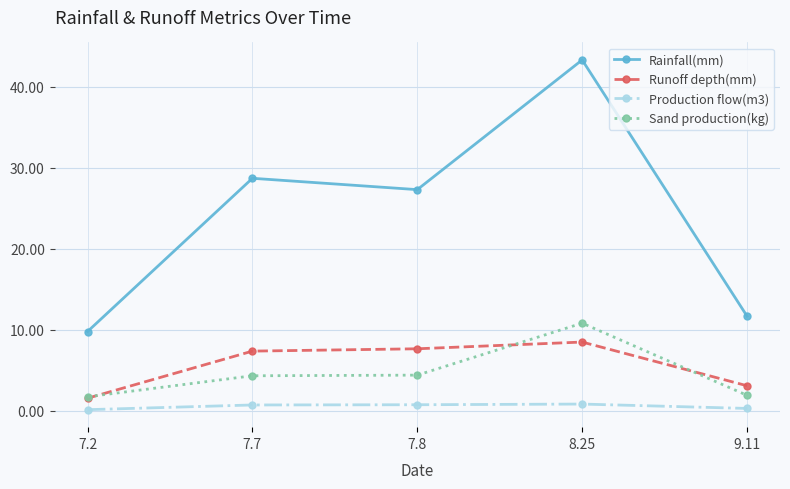

True or false: Rainfall(mm) and Production flow(m3) cross at least once.

False